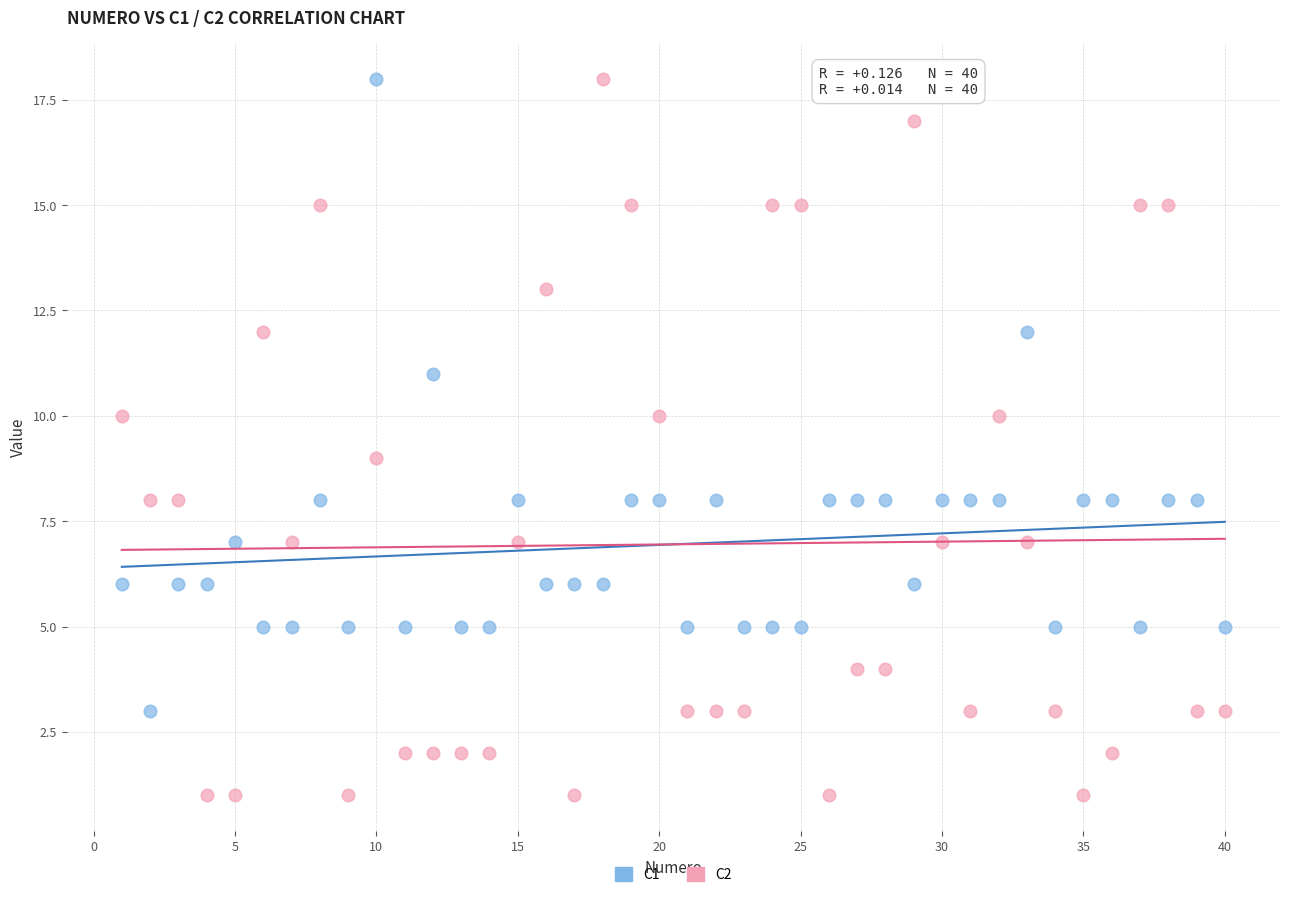

Which series has the largest Y range (max minus min)?

C2